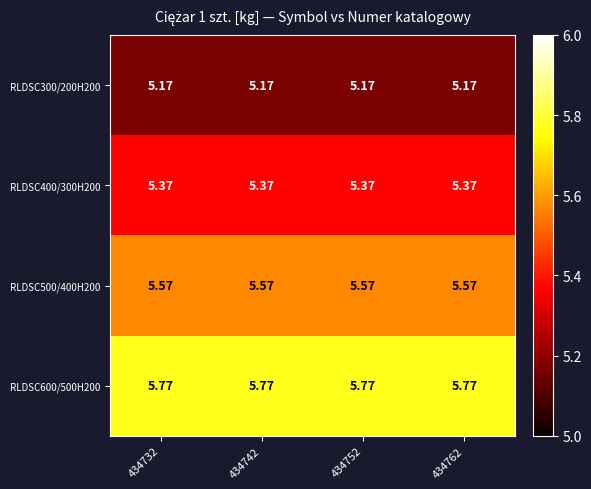

Is the value of RLDSC500/400H200 at 434742 greater than the value of RLDSC400/300H200 at 434732?

Yes